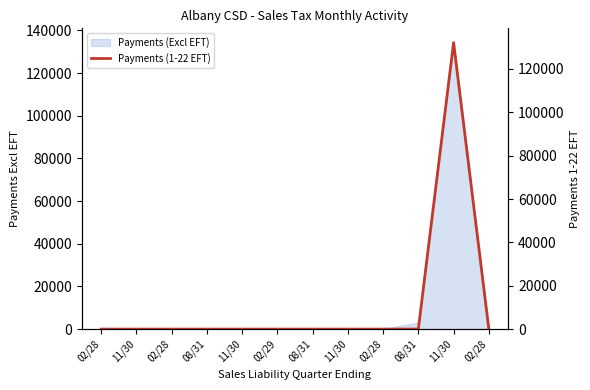

What is the difference between the maximum and minimum values?

132120.9